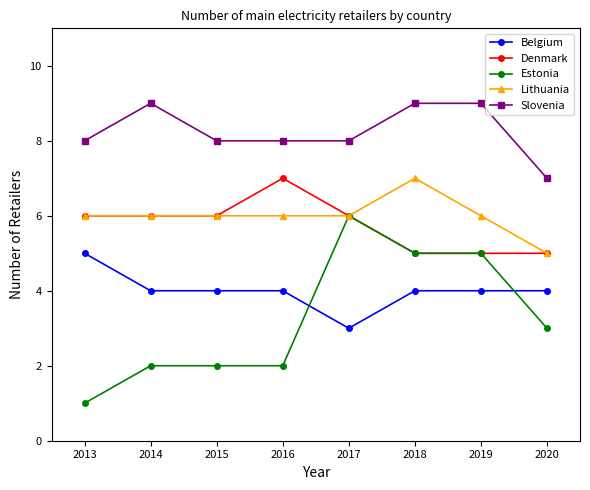

Which series has the largest range (max minus min)?

Estonia